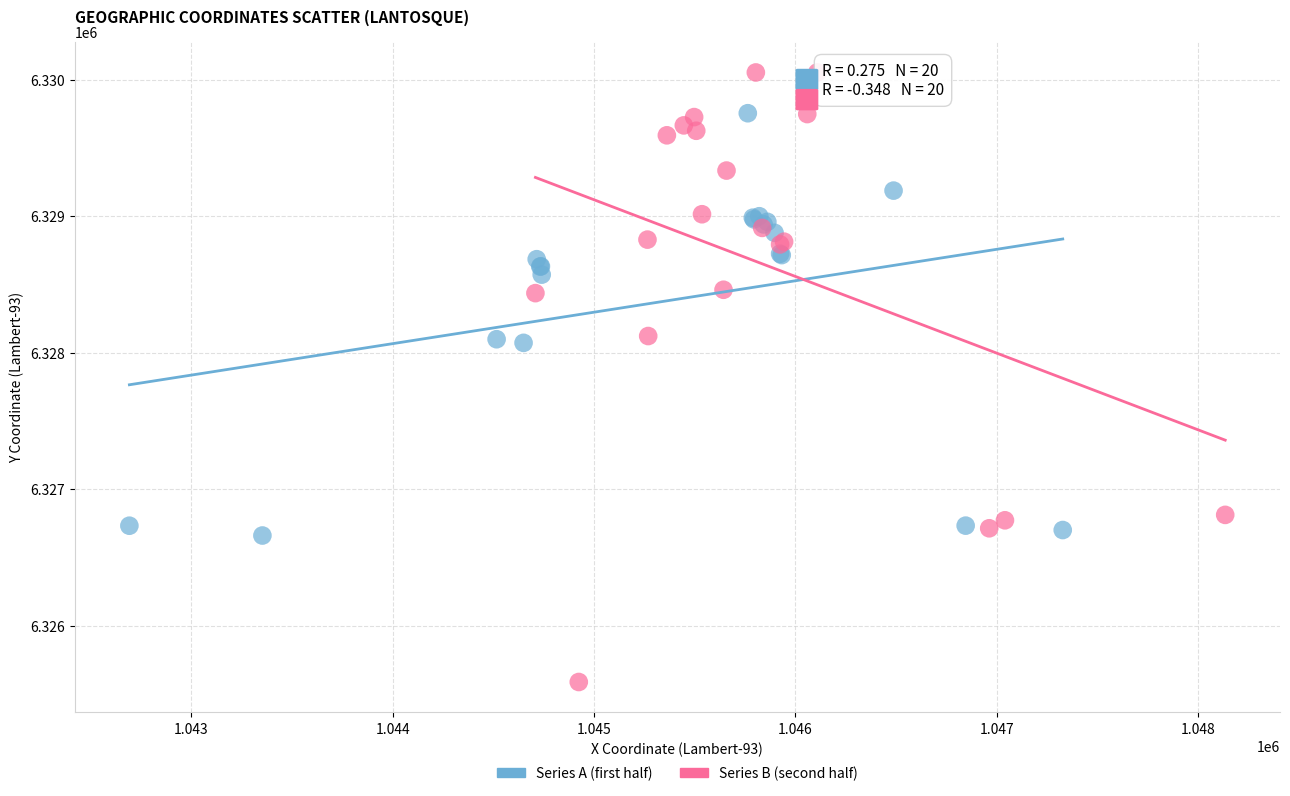

What are all the series names shown in the legend?

Series A (first half), Series B (second half)